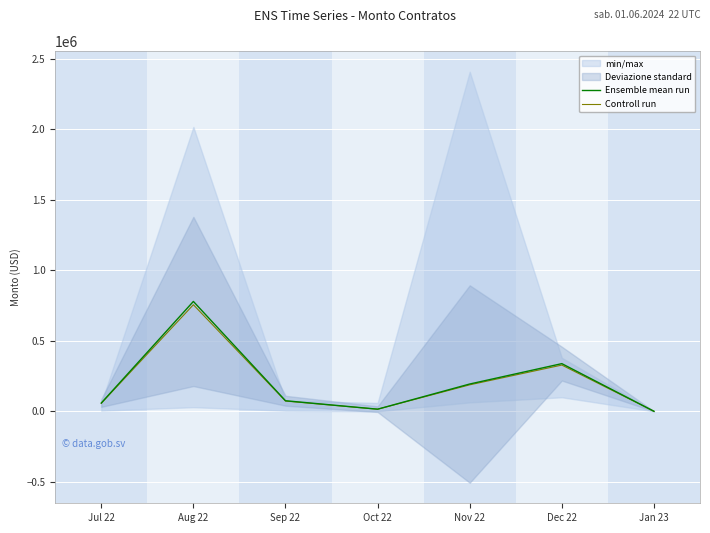

List the series in order of their peak value, highest first.

Ensemble mean run, Controll run